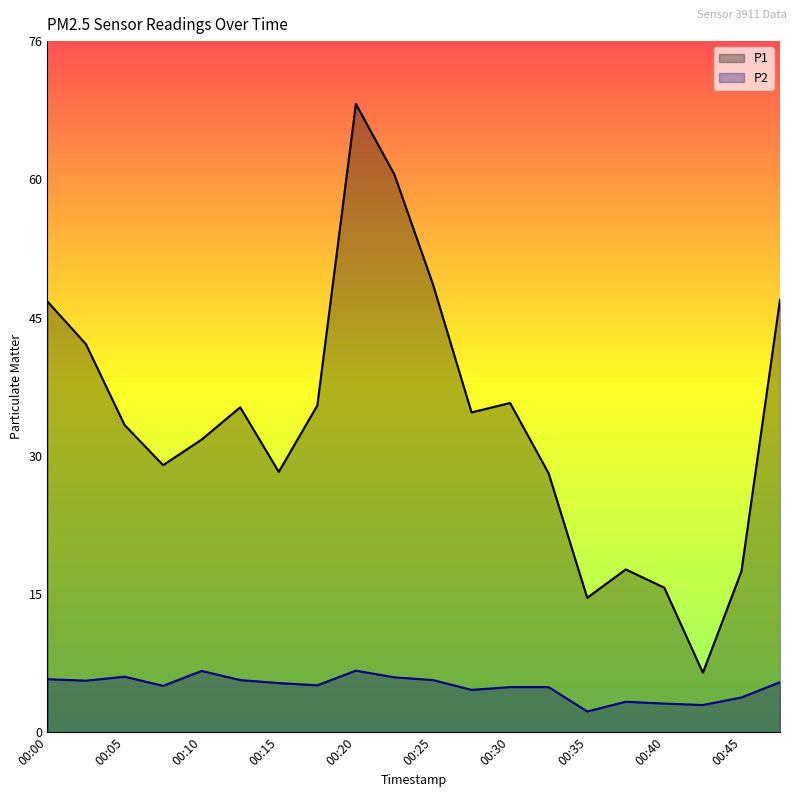

What is the sum of the P1 values at 00:02 and 00:40?

58.2